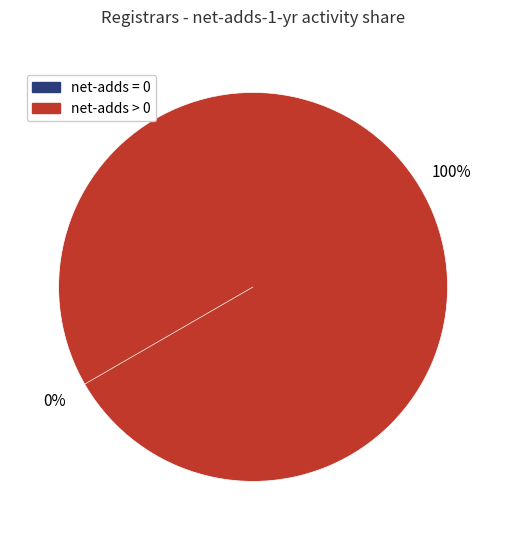

Is there a majority slice in this chart?

No